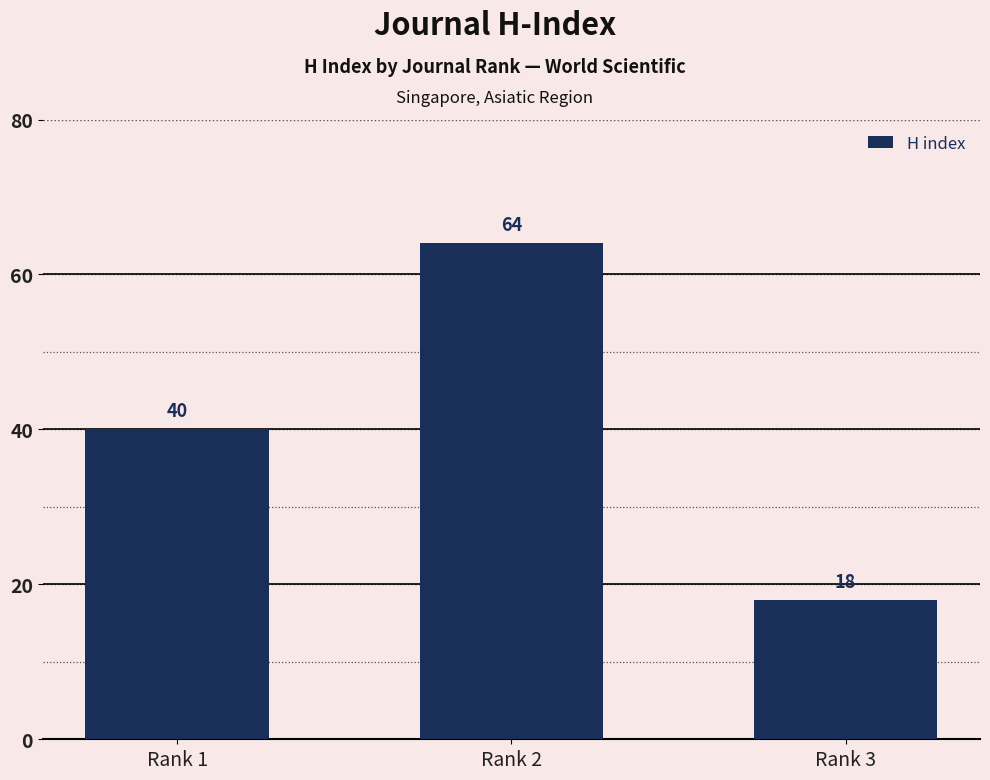

The value at Rank 2 is 64. True or false?

True